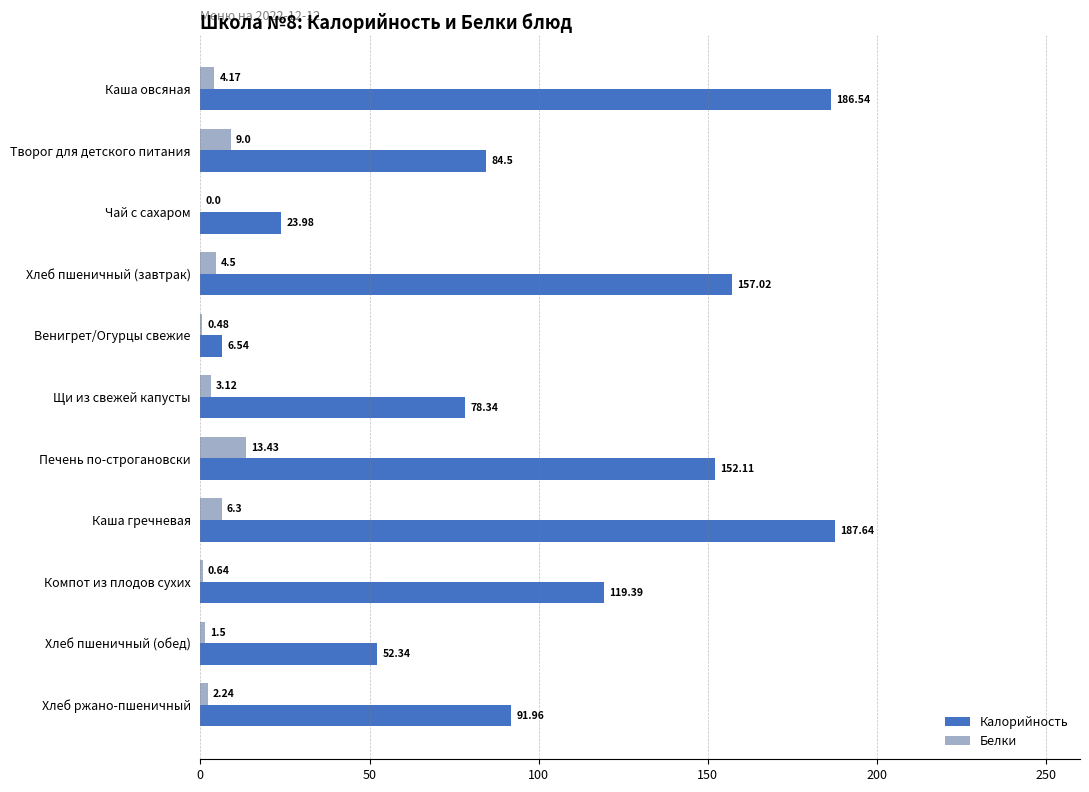

How many data points in Калорийность are above 91?

6